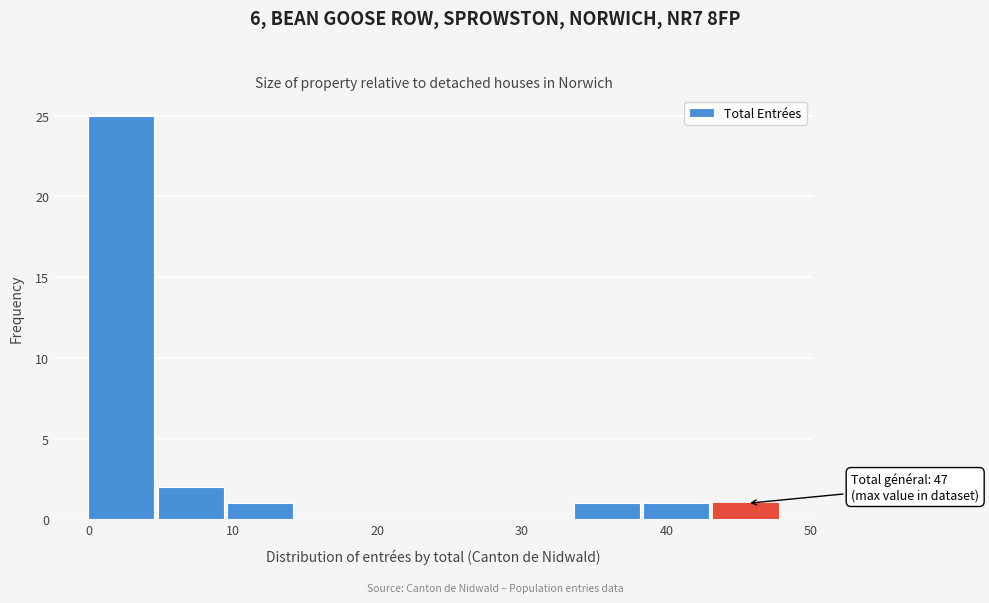

Which range on the x-axis has the tallest bar?

0.0 to 4.8